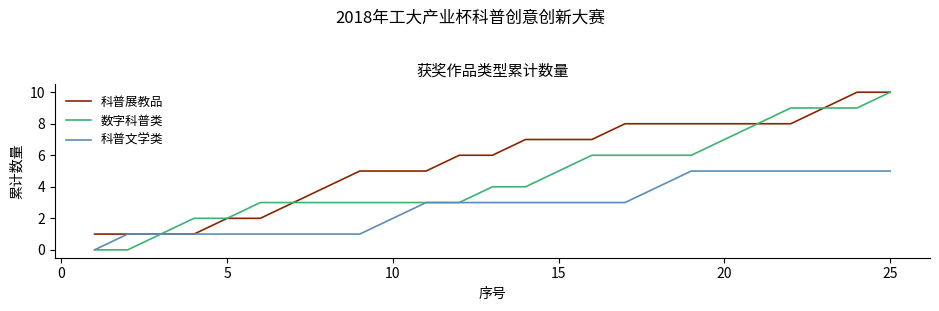

What is the maximum value for 科普文学类?

5